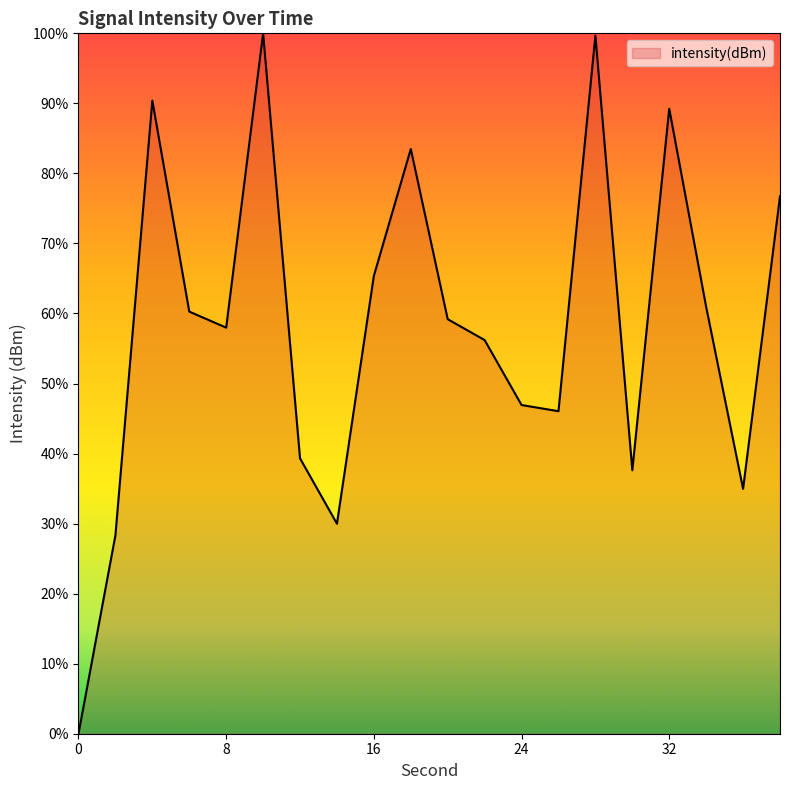

What is the average value?

58.1